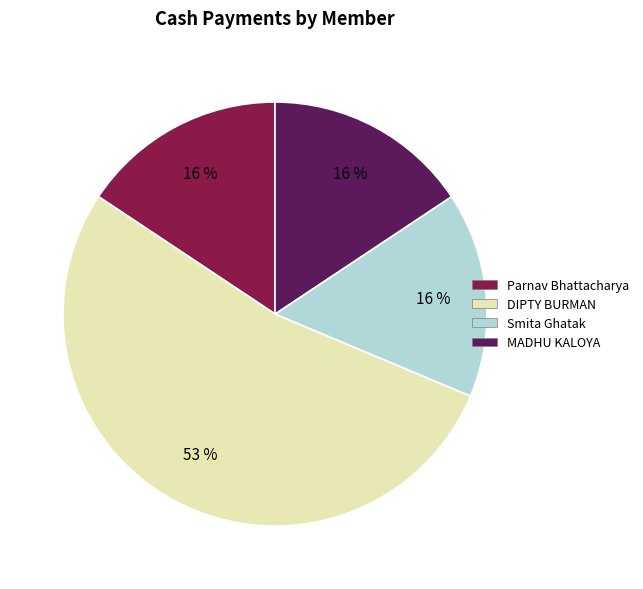

To the nearest percent, what is the average slice percentage?

25%